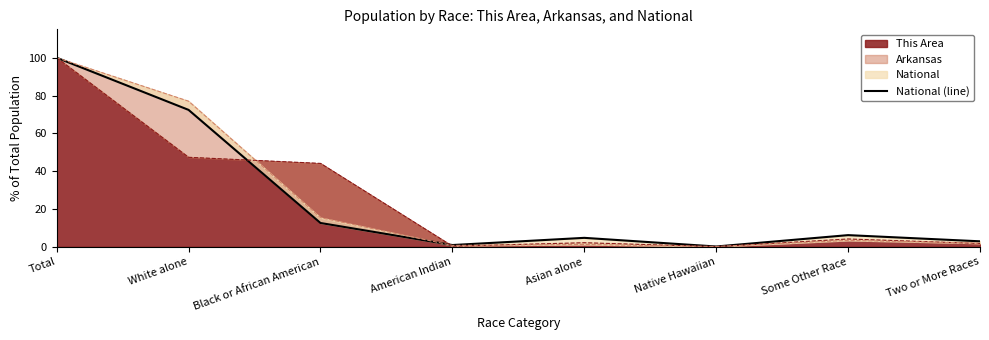

Reading right to left, list all the values displayed in this chart.

Two or More Races=2.9	Some Other Race=6.2	Native Hawaiian=0.2	Asian alone=4.8	American Indian=0.9	Black or African American=12.6	White alone=72.4	Total=100.0